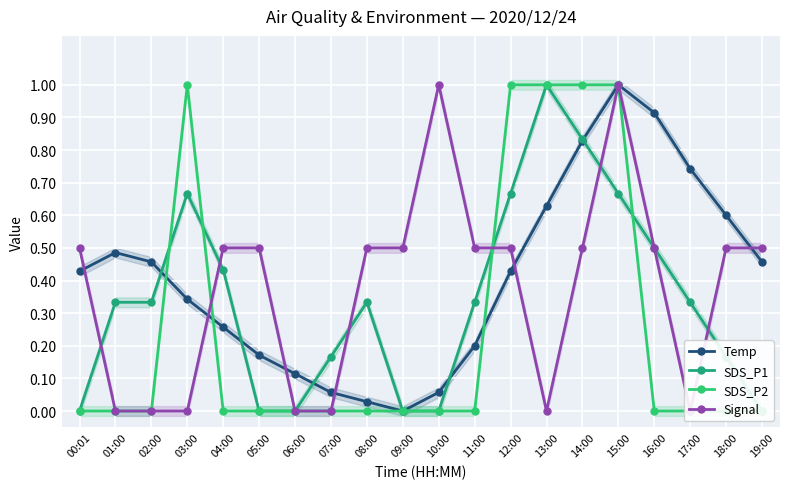

Rank the series by their maximum value, from lowest to highest.

Temp, SDS_P1, SDS_P2, Signal